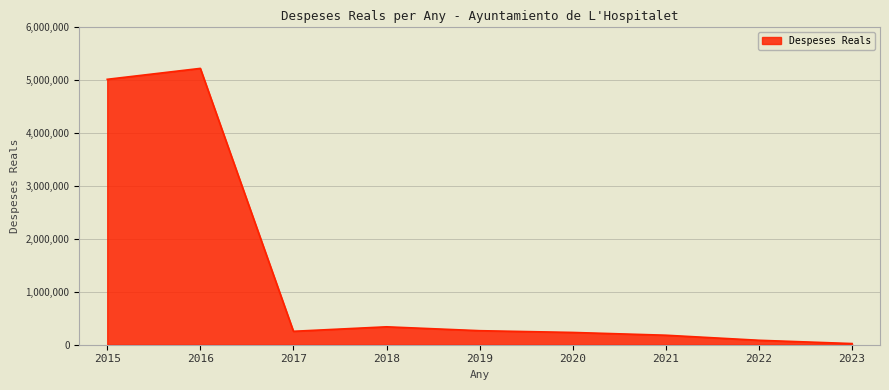

Read the value at 2019.

265168.8